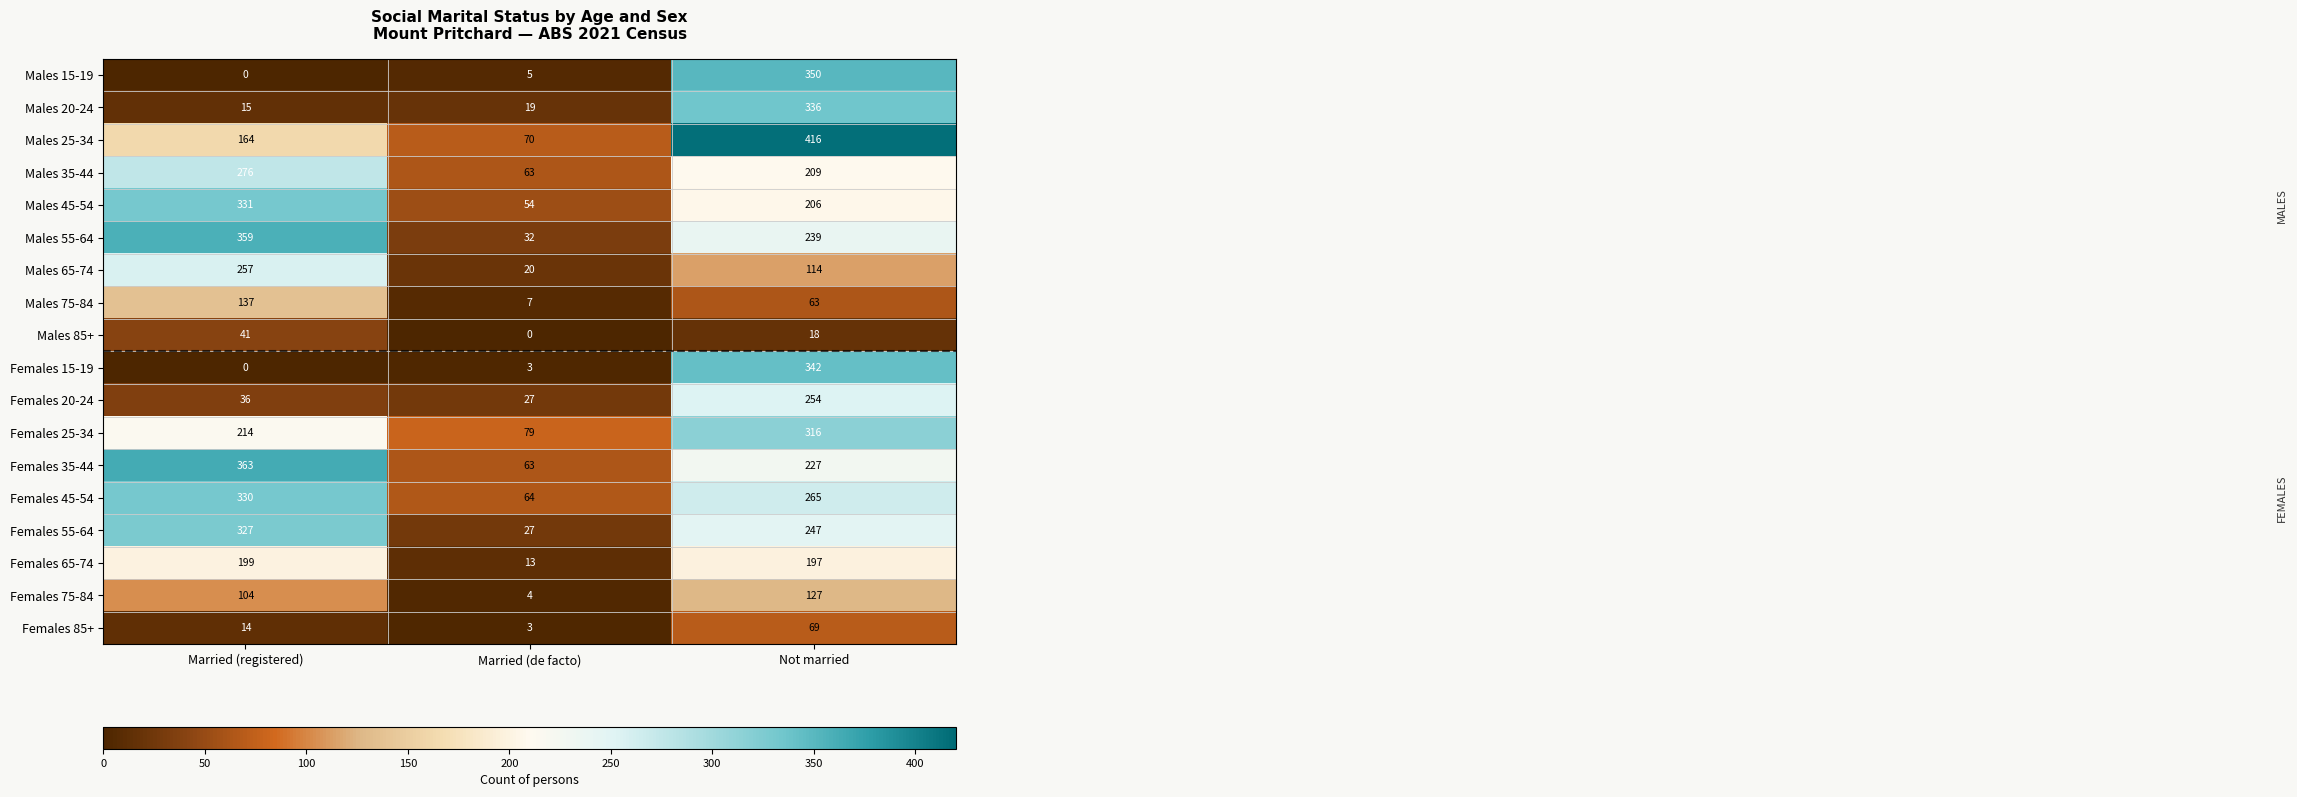

How many Females 45-54 values are between 64 and 330?

3